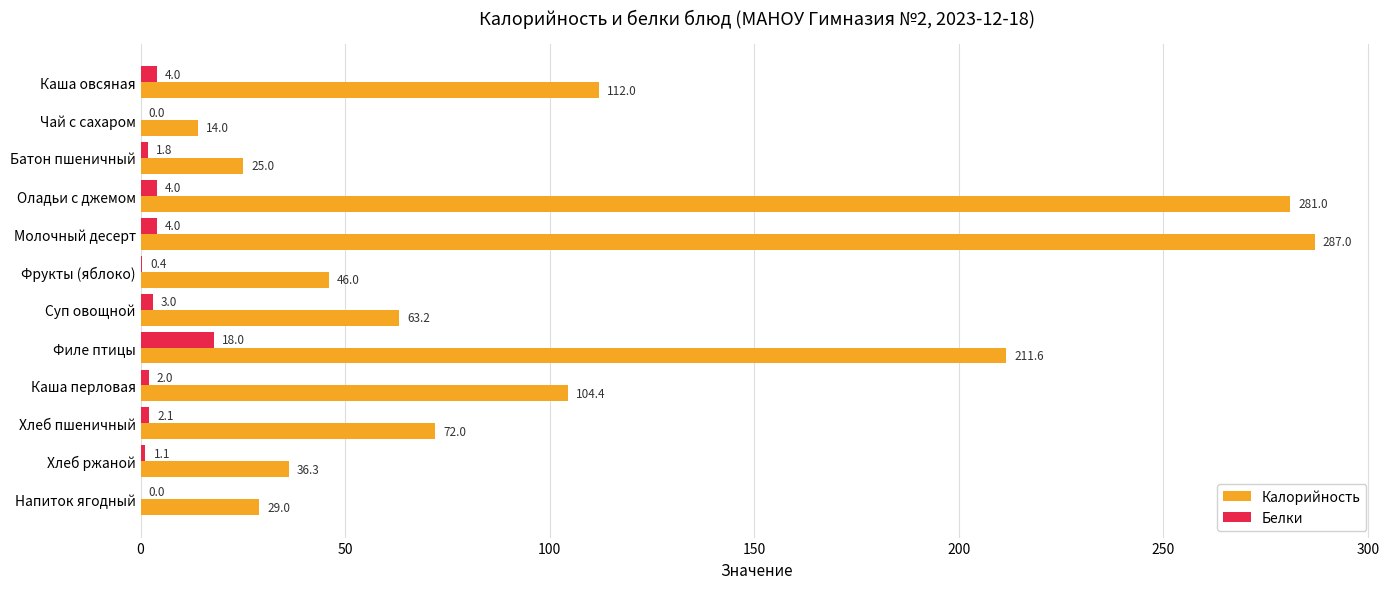

Which series changed the most between Фрукты (яблоко) and Филе птицы?

Калорийность